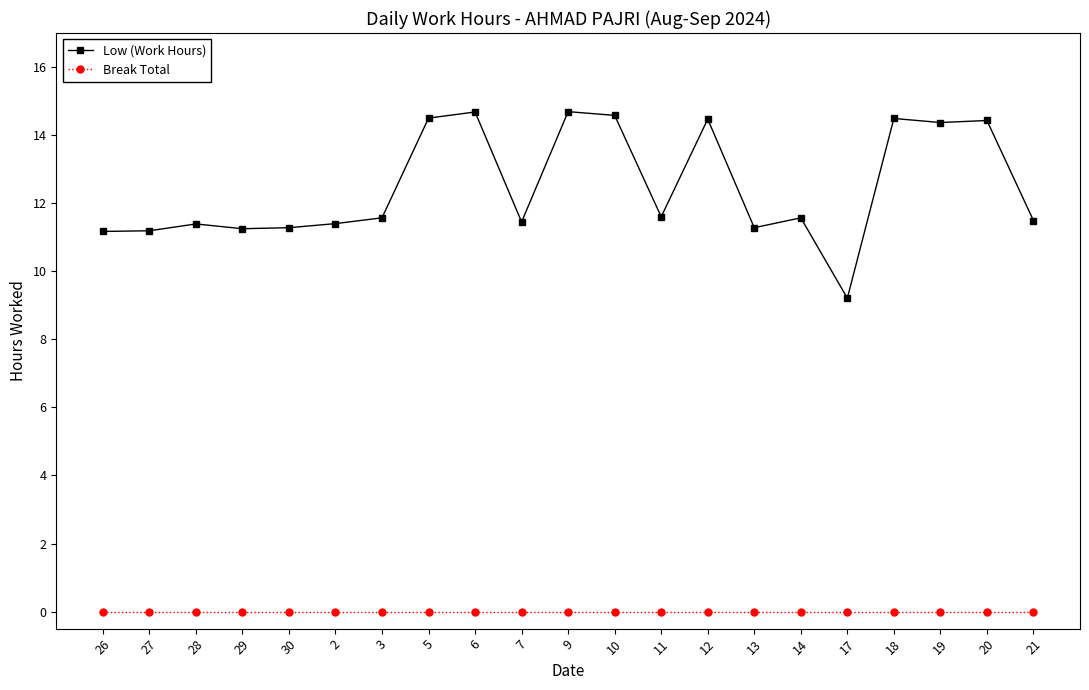

What is the greatest value displayed?

14.7